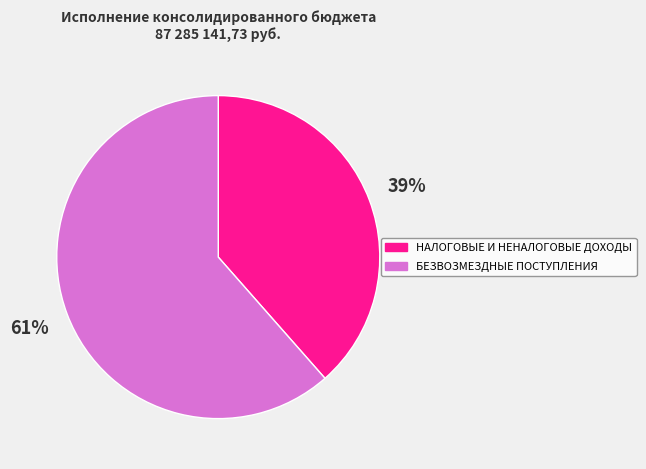

Is the sum of НАЛОГОВЫЕ И НЕНАЛОГОВЫЕ ДОХОДЫ and БЕЗВОЗМЕЗДНЫЕ ПОСТУПЛЕНИЯ greater than half?

Yes